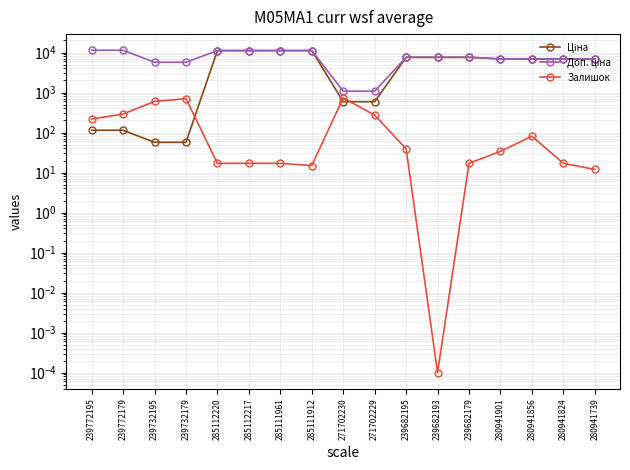

Which category has the highest value in the Ціна series?

285112220